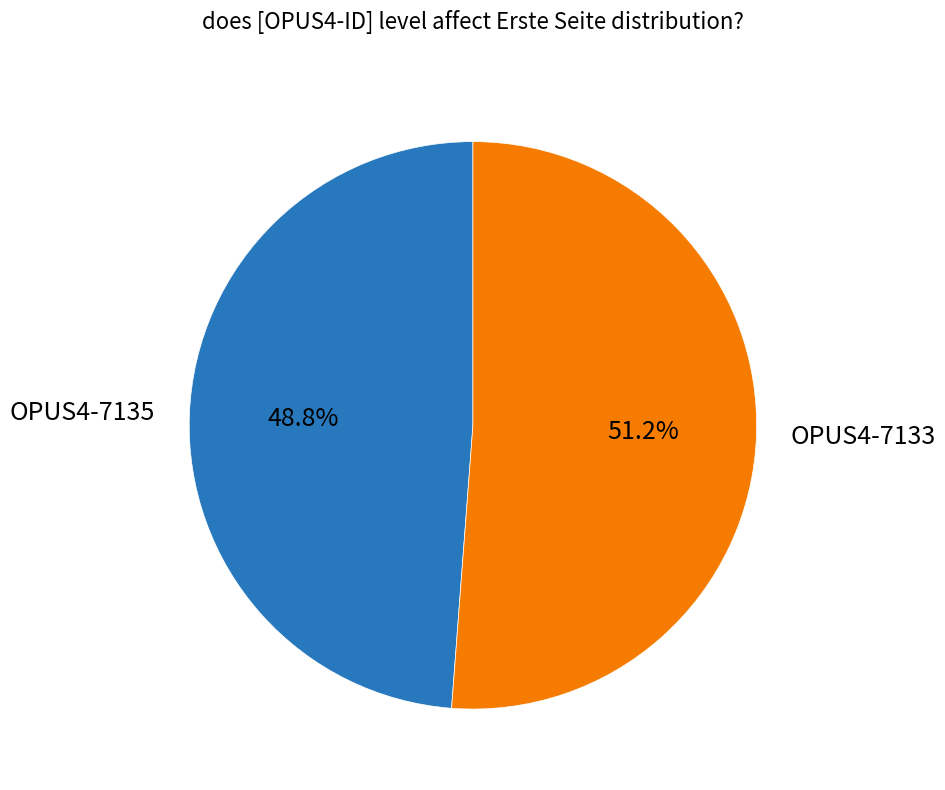

What portion of the pie excludes OPUS4-7133?

48.8%